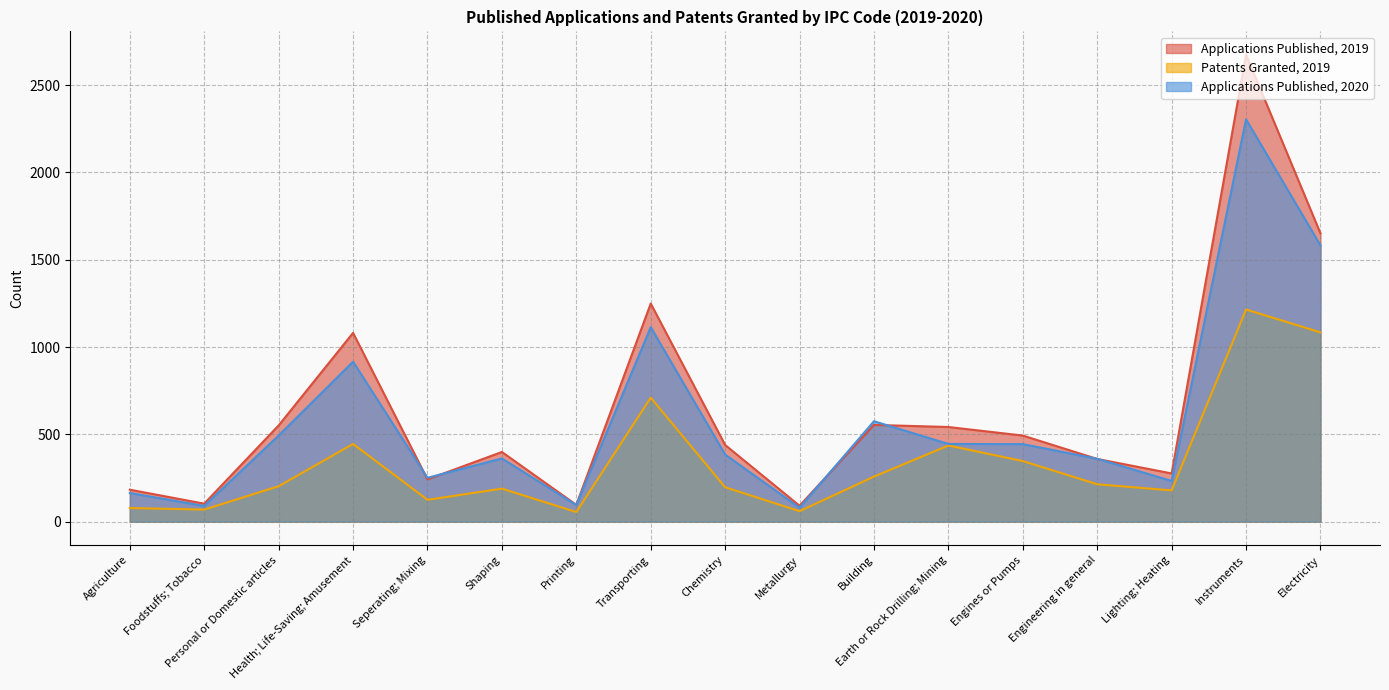

List the labels in order of Patents Granted, 2019 value, smallest first.

Printing, Metallurgy, Foodstuffs; Tobacco, Agriculture, Seperating; Mixing, Lighting; Heating, Shaping, Chemistry, Personal or Domestic articles, Engineering in general, Building, Engines or Pumps, Earth or Rock Drilling; Mining, Health; Life-Saving; Amusement, Transporting, Electricity, Instruments